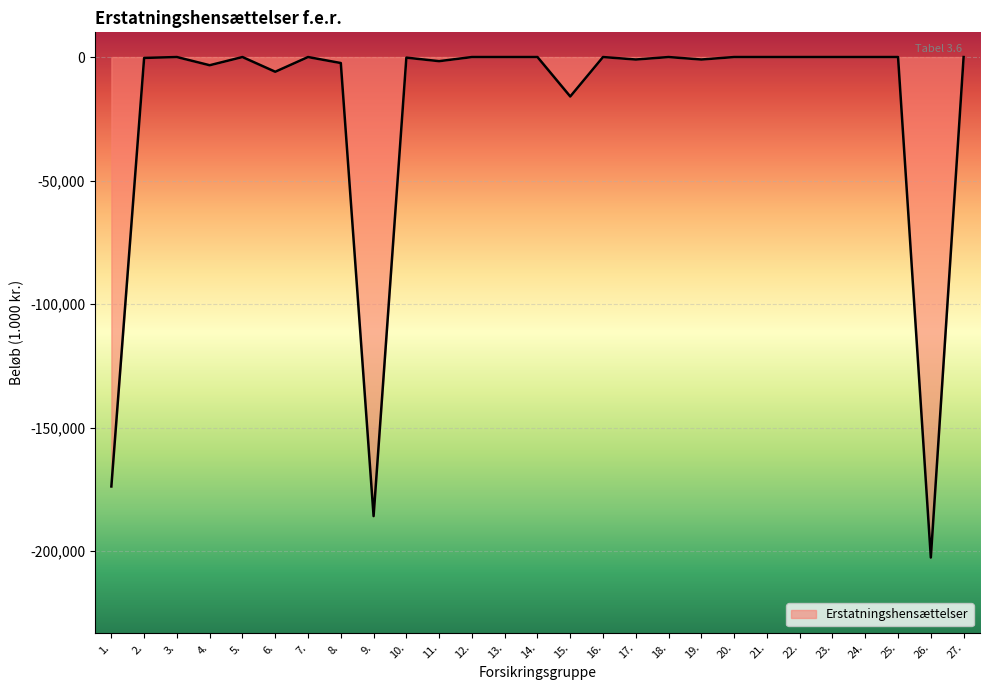

Is it true that the value at 27. is 0?

True